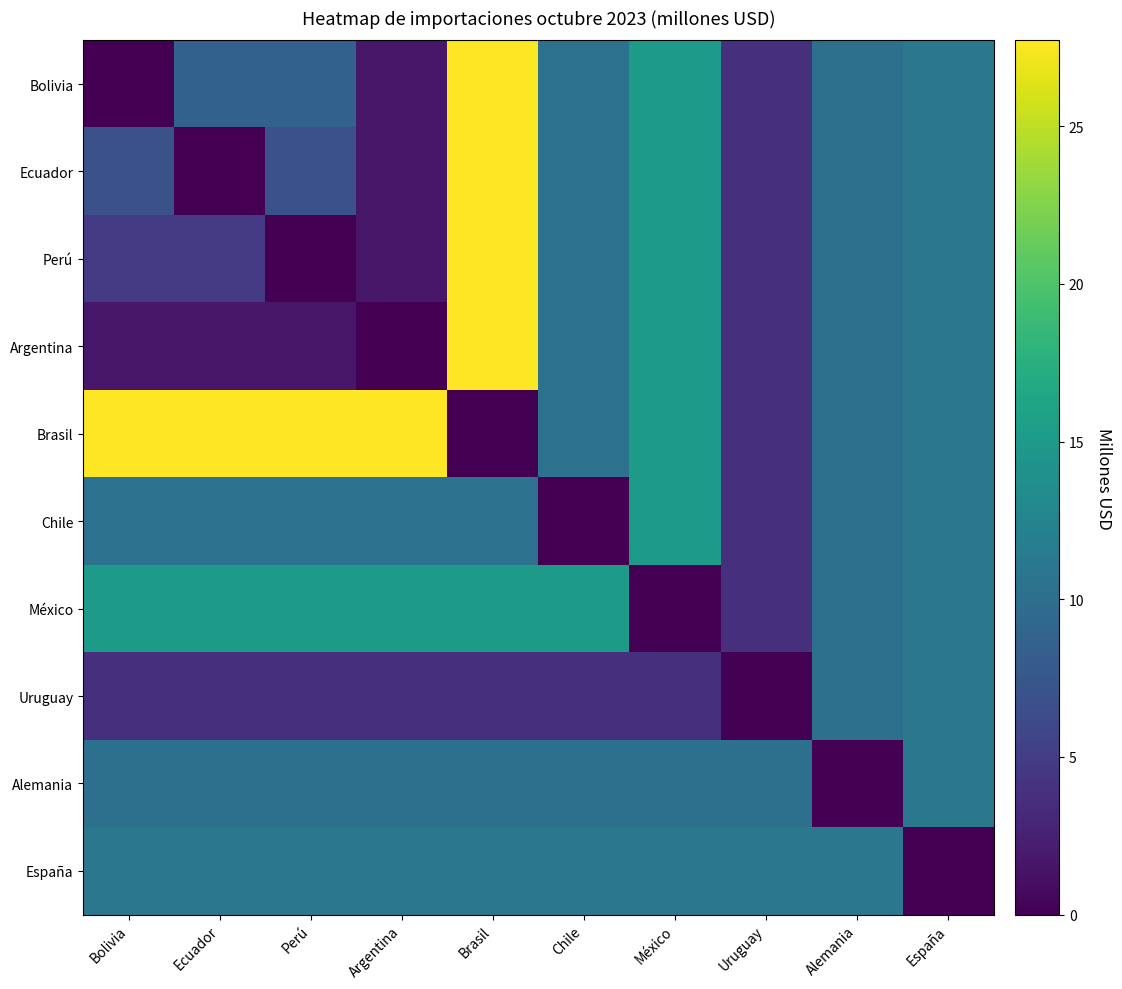

Which has a higher value, Brasil or Perú?

Brasil